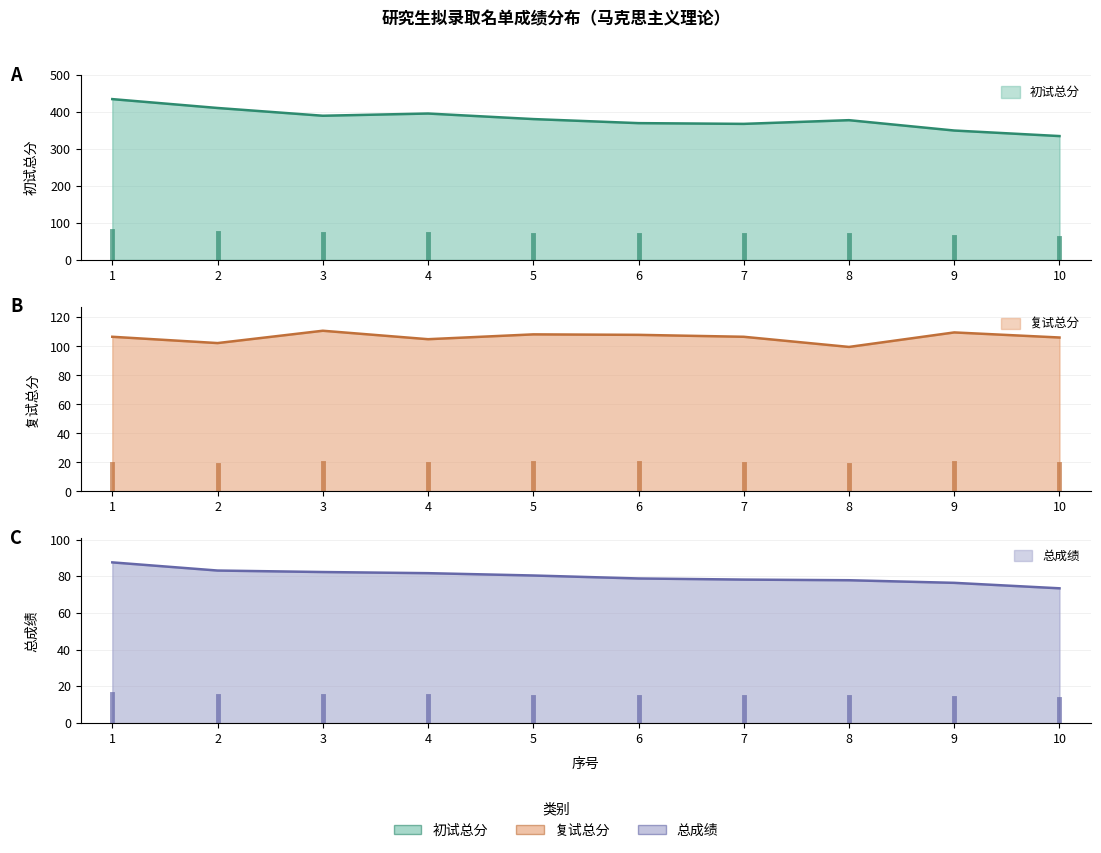

Between 2 and 8, which series saw the biggest shift?

初试总分